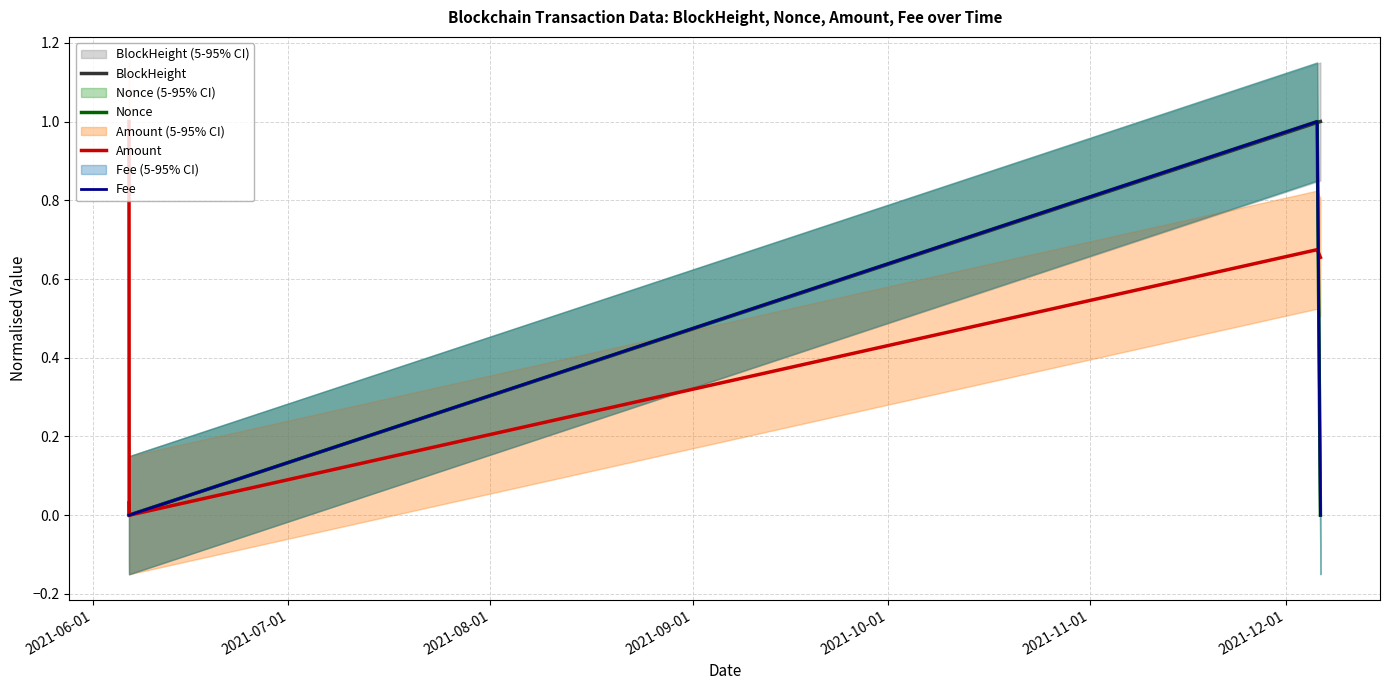

Is it true that Amount equals 0.3 at 2021-09-01?

False